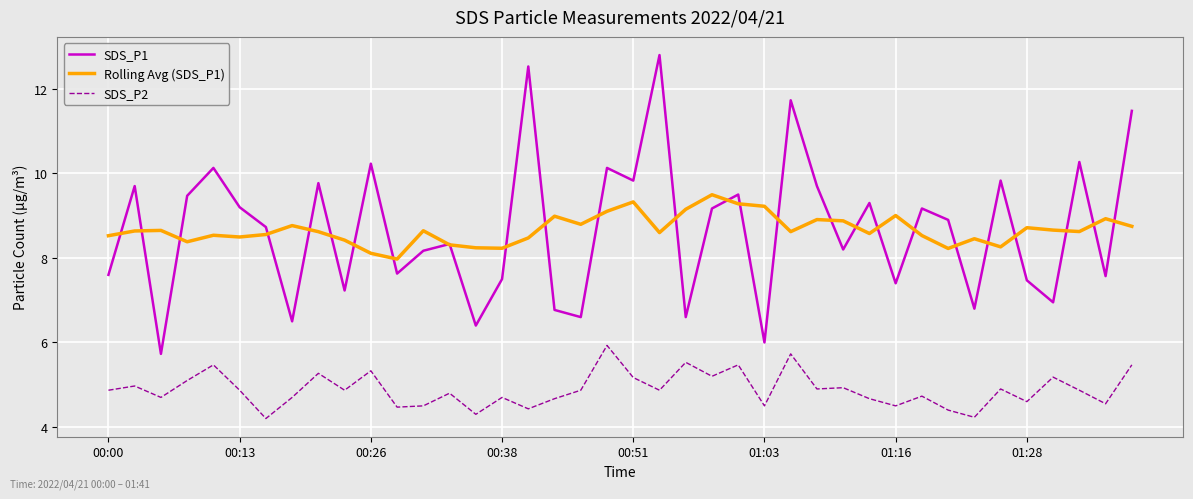

True or false: SDS_P1 and SDS_P2 cross at least once.

False